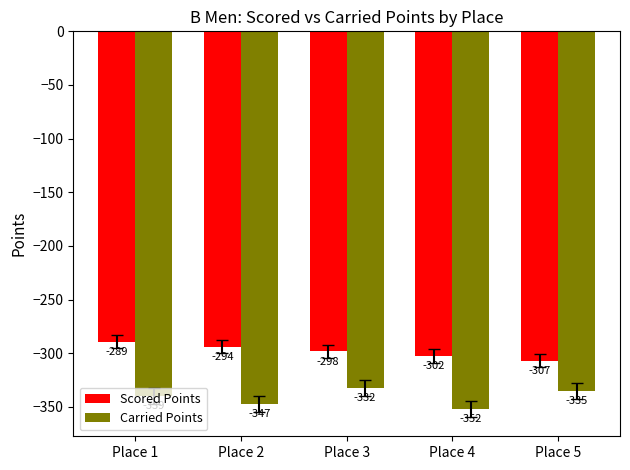

Is it true that Scored Points equals -306.8 at Place 5?

True